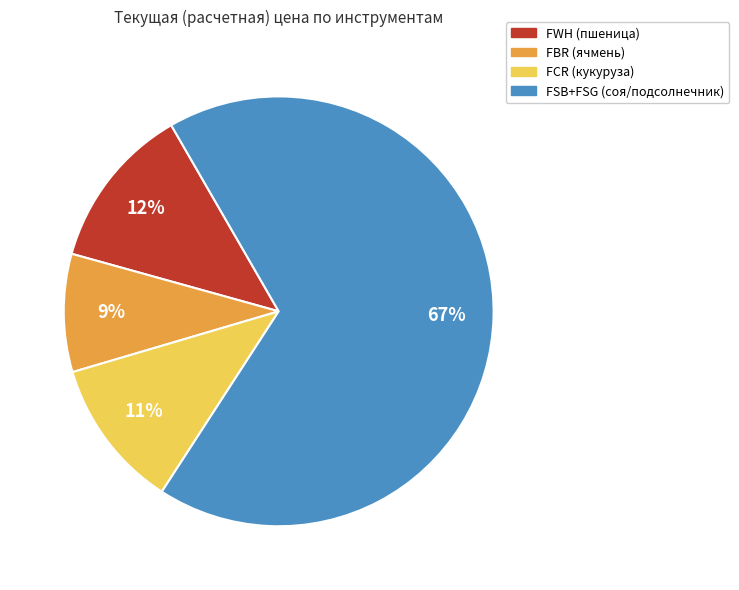

Is there a majority slice in this chart?

Yes